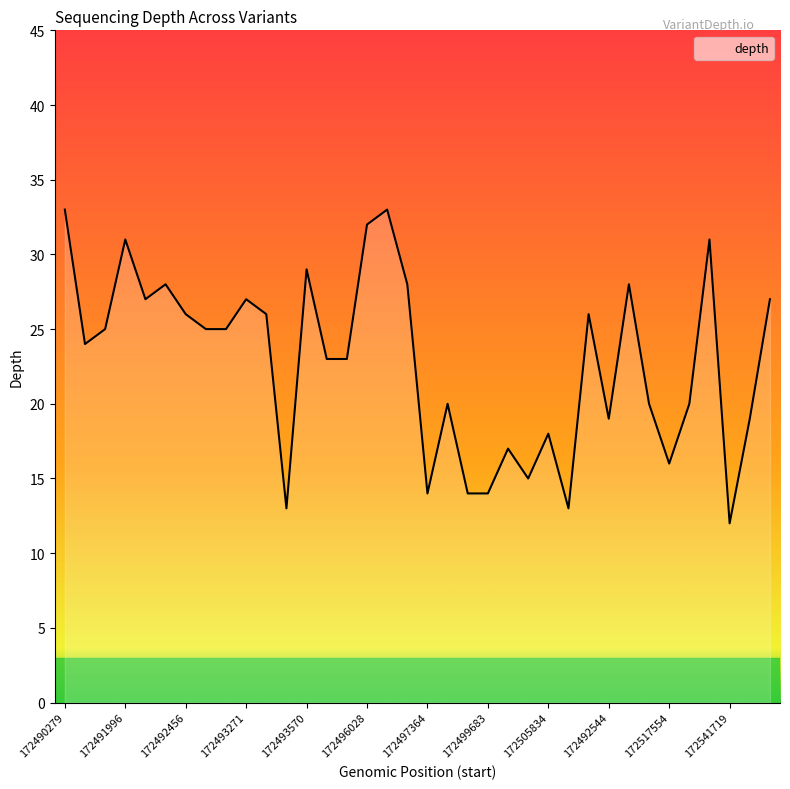

What is the greatest value displayed?

33